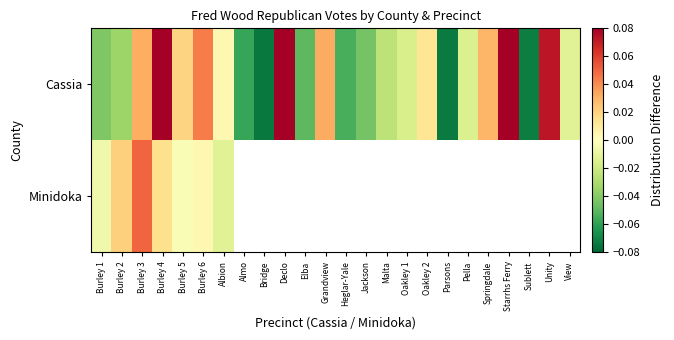

How many data points does each series have?

24